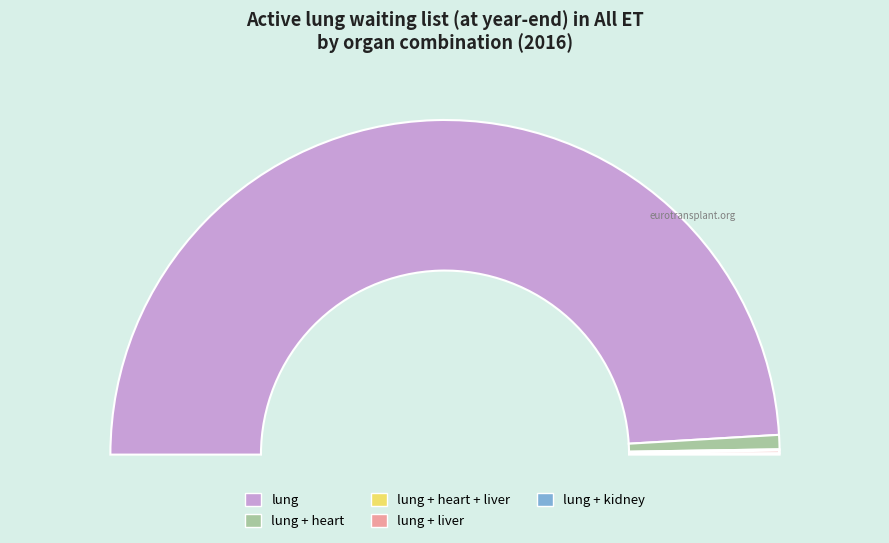

Which has a higher value, lung + heart + liver or lung?

lung